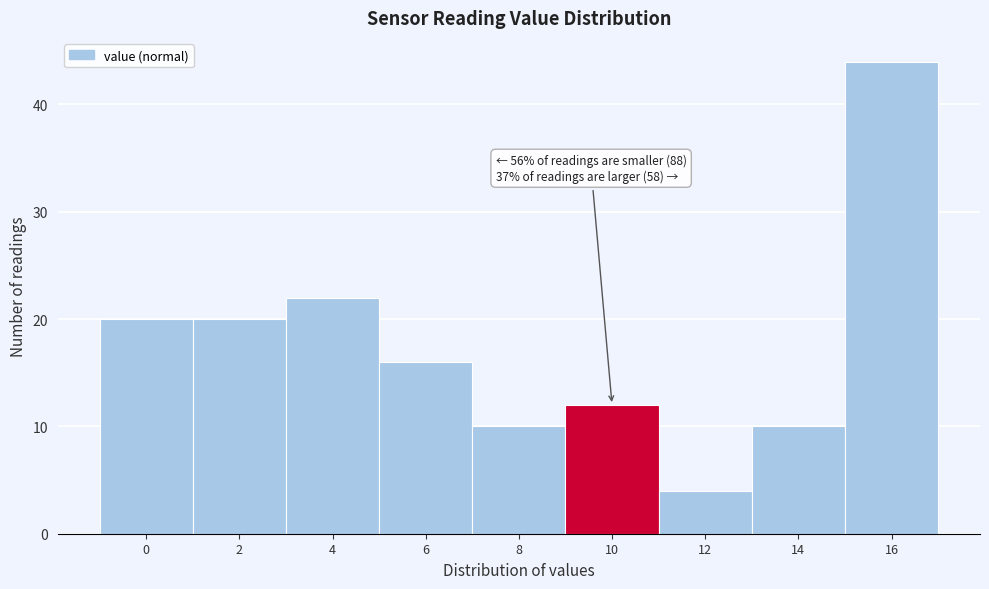

Reading left to right, transcribe all the data shown in this chart.

20	20	22	16	10	12	4	10	44